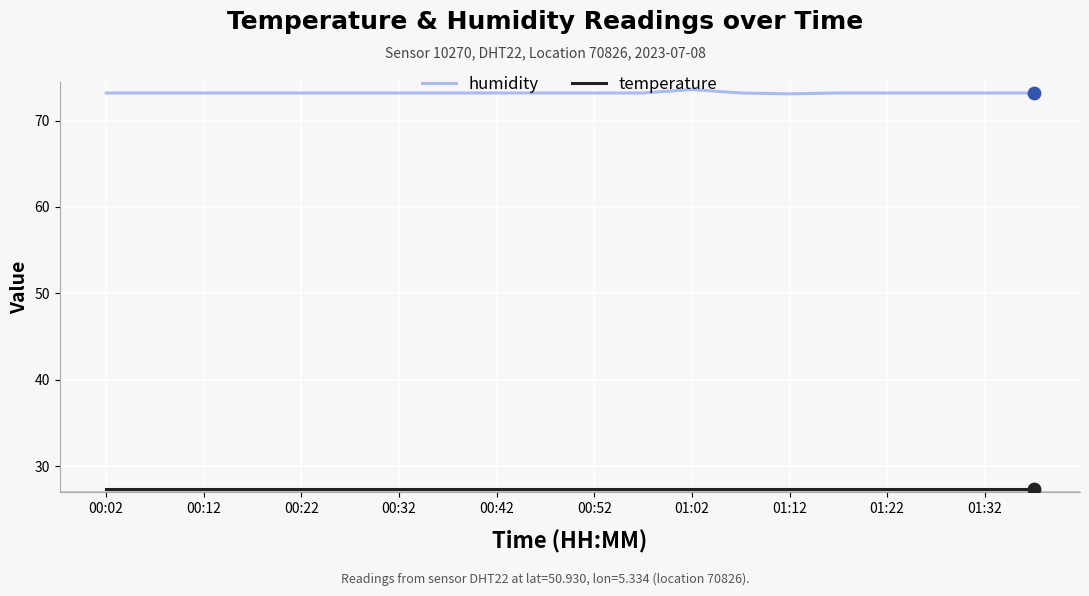

Which series has the largest total across all categories?

humidity